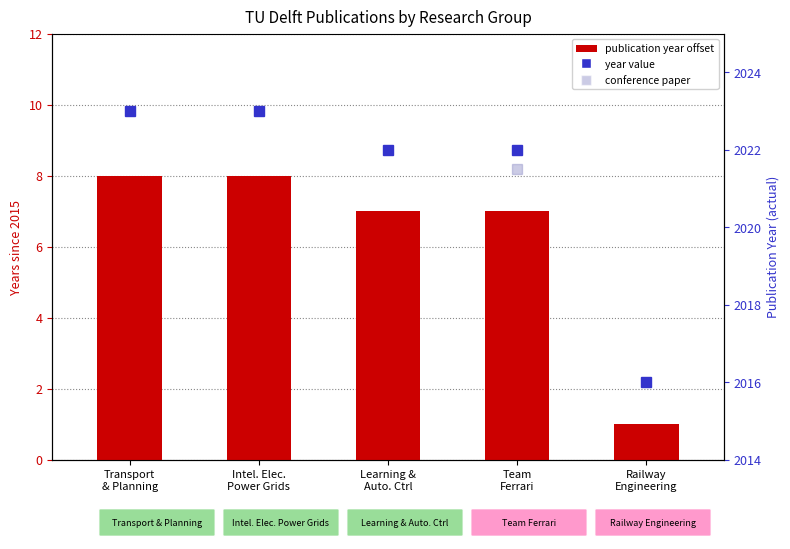

Which has a higher value, Transport
& Planning or Team
Ferrari?

Transport
& Planning